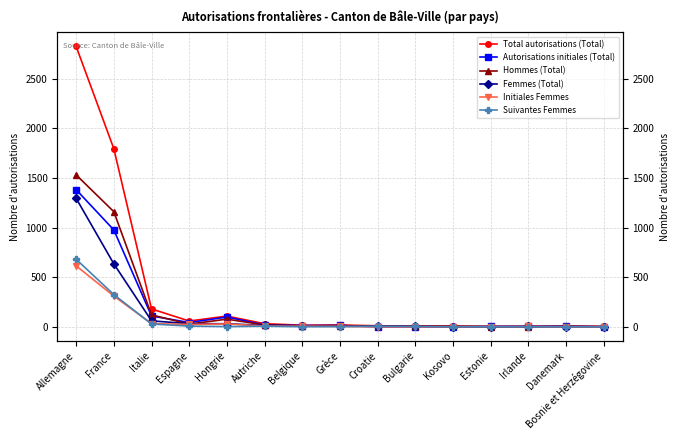

The value of Total autorisations (Total) at Autriche is 31. True or false?

True